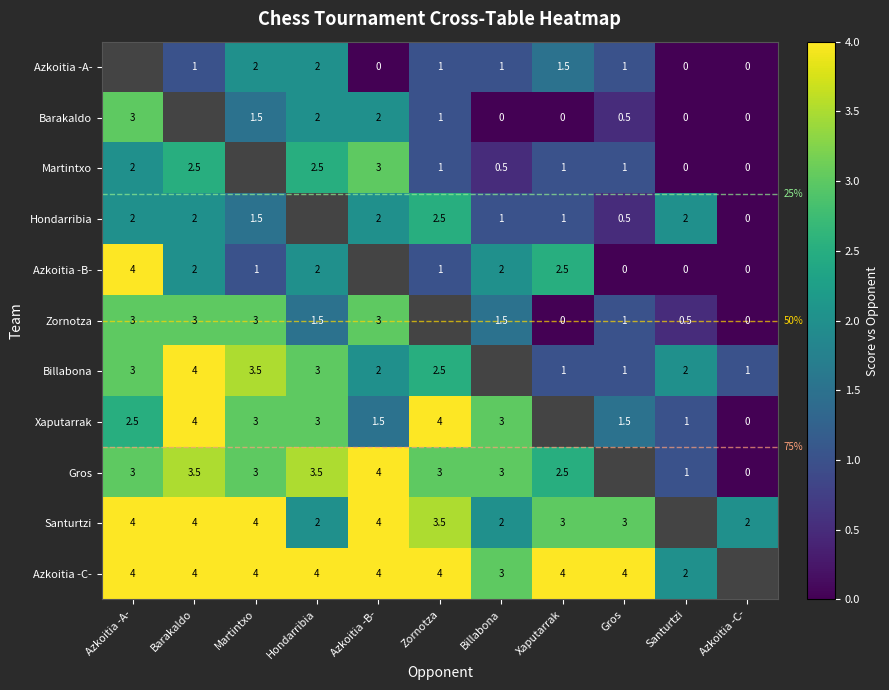

The value of Hondarribia at Santurtzi is 3.5. True or false?

False